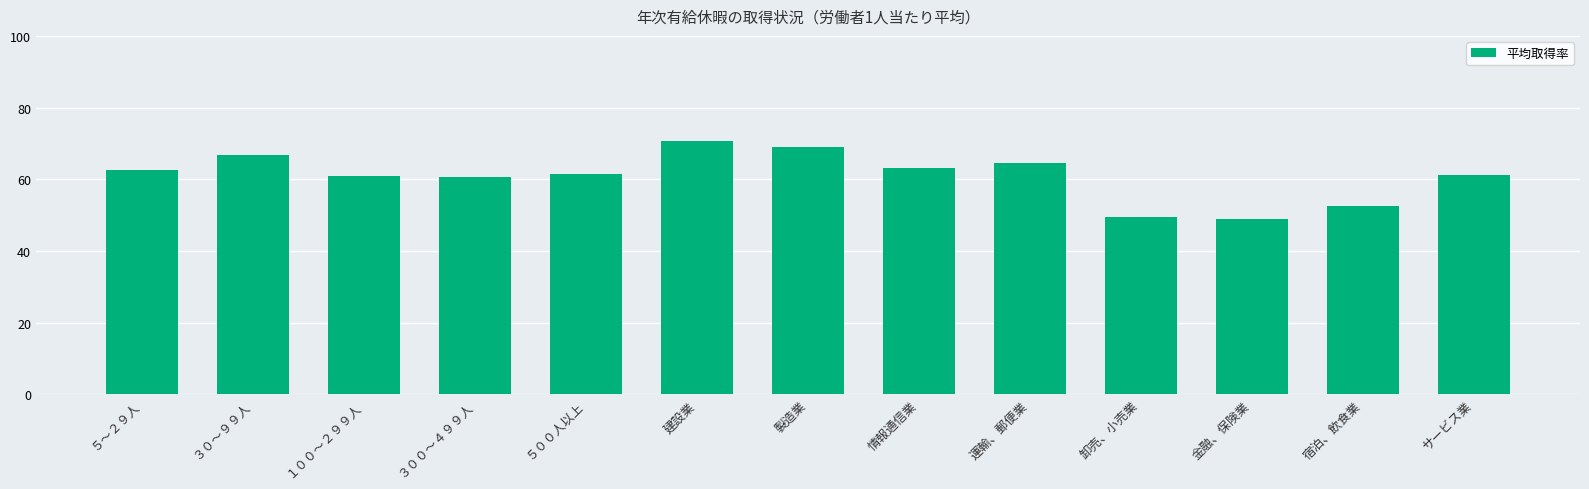

What is the value of the 6th bar from the left?

70.8